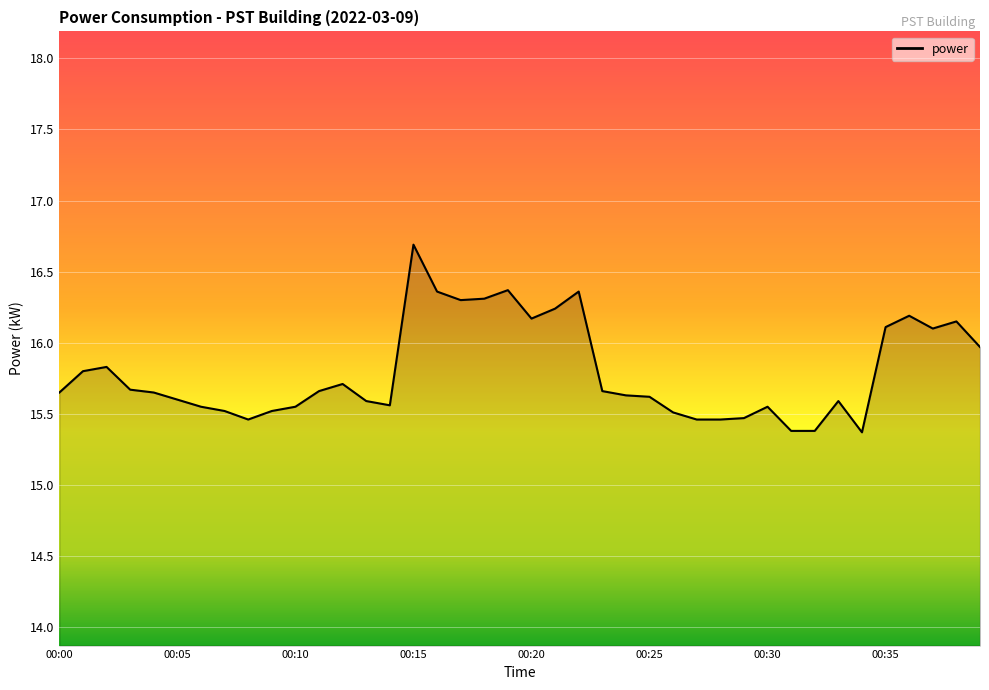

What is the difference between the maximum and minimum values?

1.3